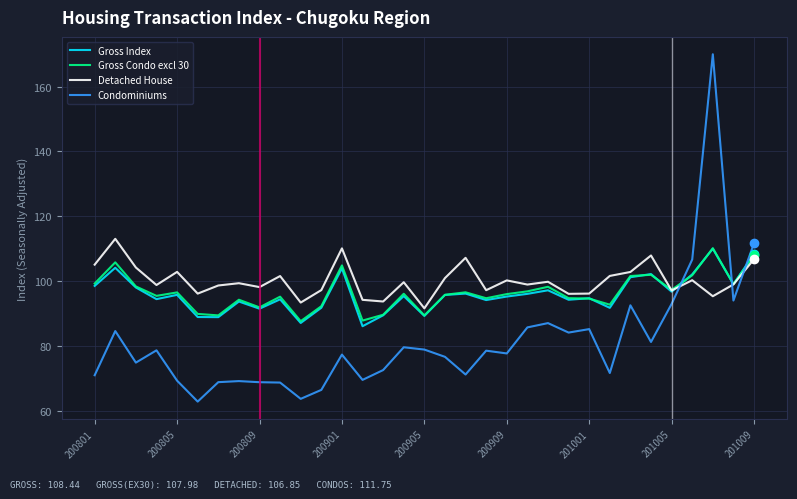

What is the maximum value shown in the chart?

169.9